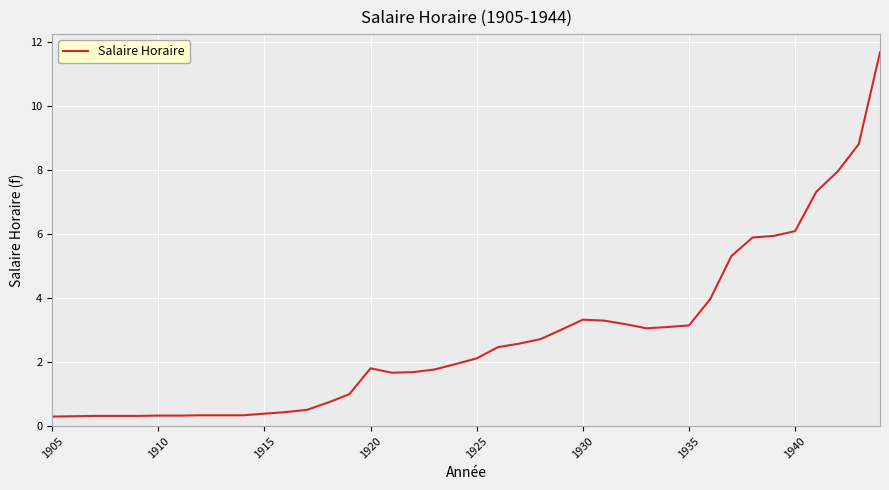

What is the maximum value shown in the chart?

11.7